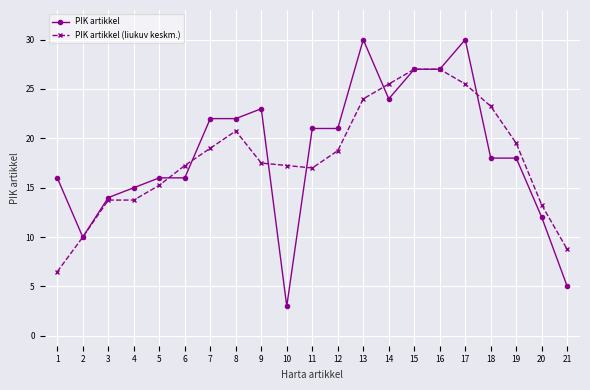

What is the total value across all series at 3?

27.8